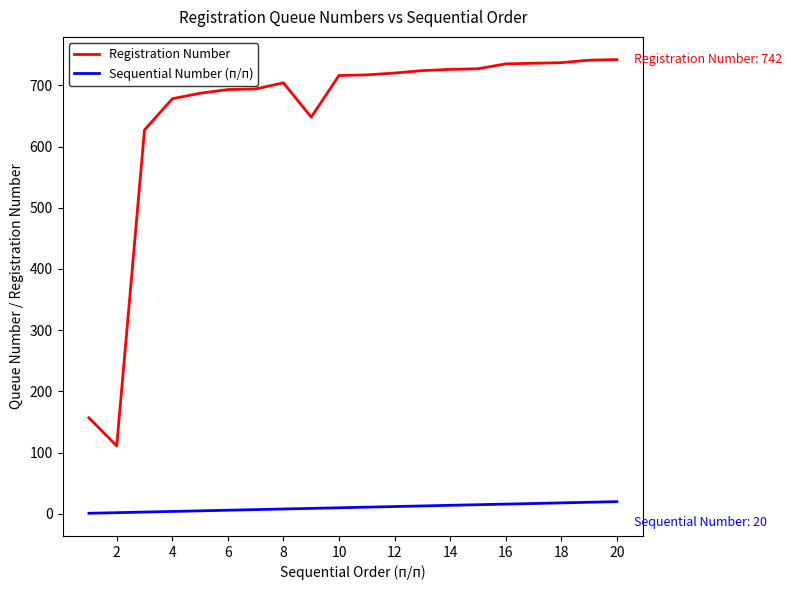

Which series has the largest total across all categories?

Registration Number